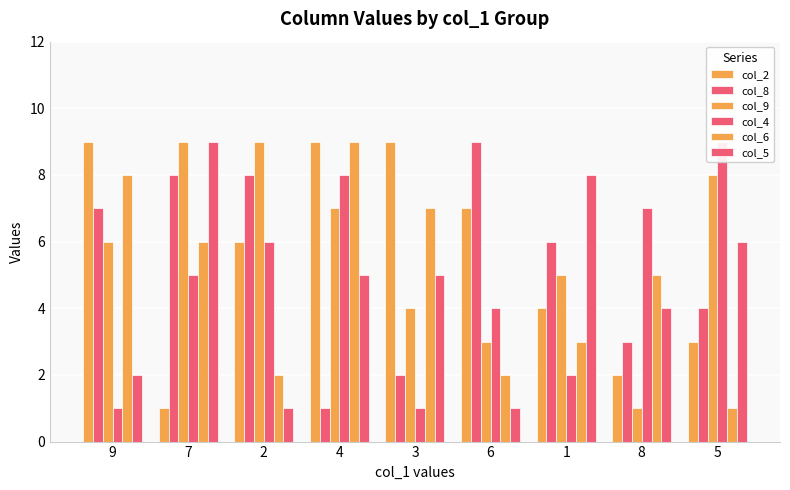

What is the difference between the highest and lowest values at 1?

6